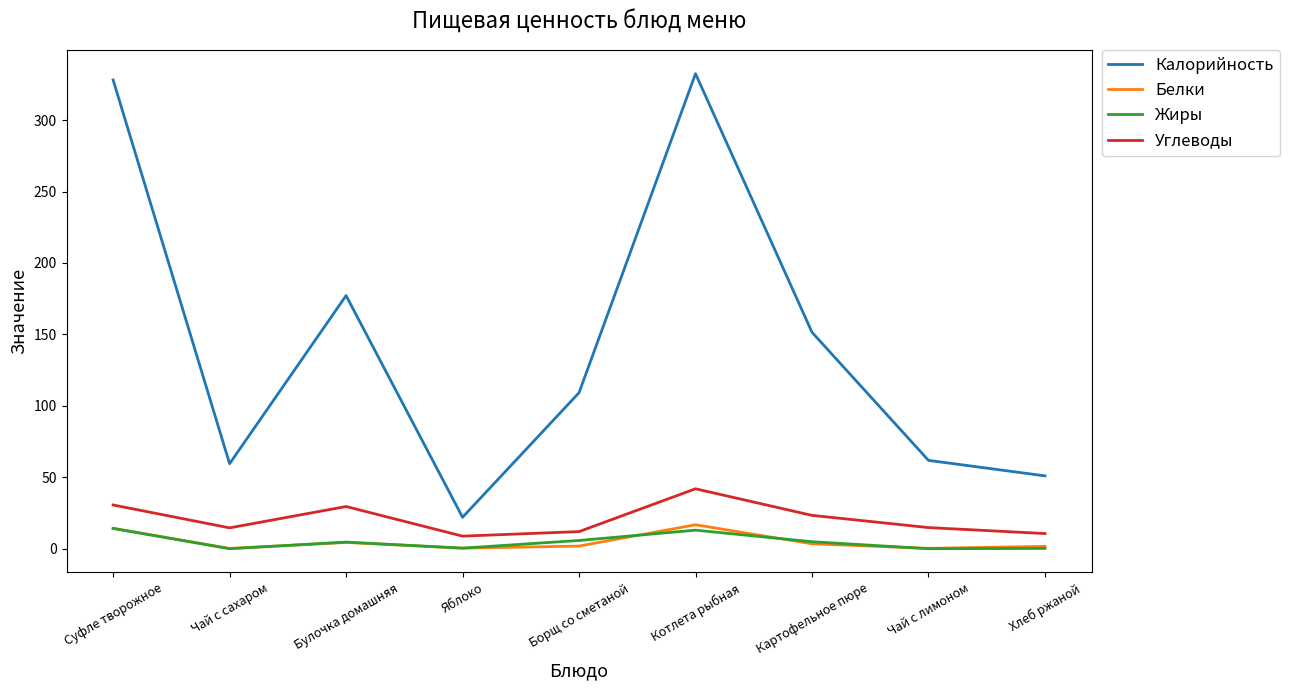

Which series has the largest total across all categories?

Калорийность